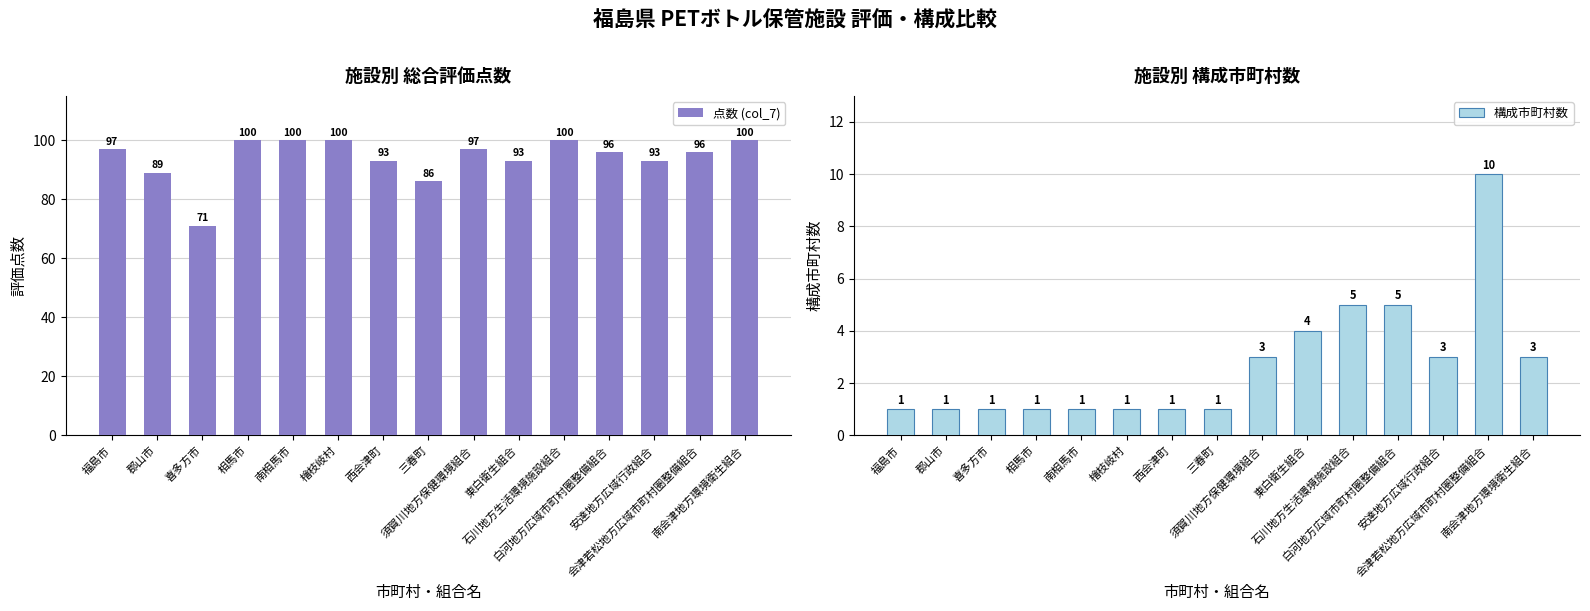

Reading right to left, transcribe all the data shown in this chart.

点数 (col_7): 南会津地方環境衛生組合=100	会津若松地方広域市町村圏整備組合=96	安達地方広域行政組合=93	白河地方広域市町村圏整備組合=96	石川地方生活環境施設組合=100	東白衛生組合=93	須賀川地方保健環境組合=97	三春町=86	西会津町=93	檜枝岐村=100	南相馬市=100	相馬市=100	喜多方市=71	郡山市=89	福島市=97
構成市町村数: 南会津地方環境衛生組合=3	会津若松地方広域市町村圏整備組合=10	安達地方広域行政組合=3	白河地方広域市町村圏整備組合=5	石川地方生活環境施設組合=5	東白衛生組合=4	須賀川地方保健環境組合=3	三春町=1	西会津町=1	檜枝岐村=1	南相馬市=1	相馬市=1	喜多方市=1	郡山市=1	福島市=1